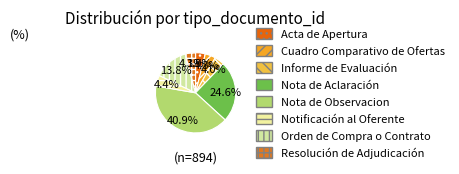

What percentage is the Cuadro Comparativo de Ofertas slice, to the nearest percent?

4%